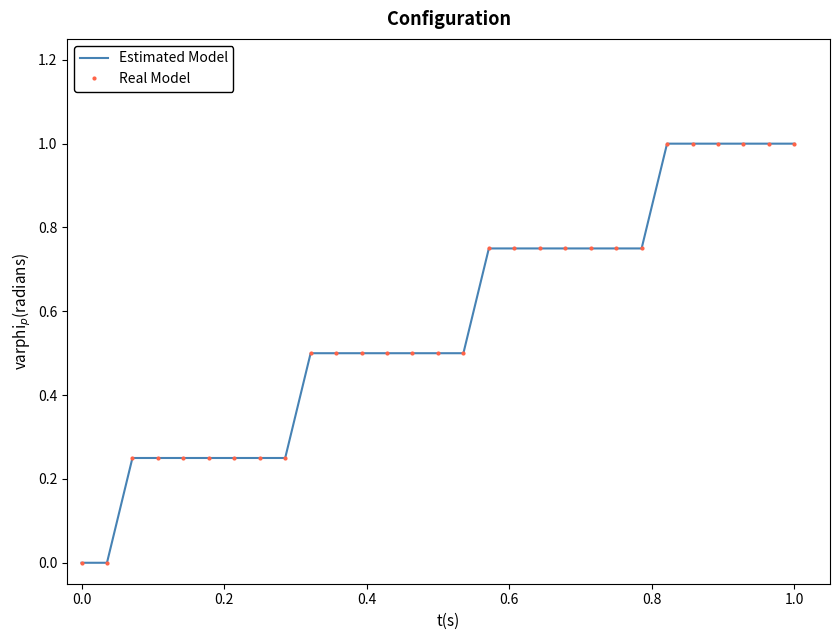

Which series has the largest range (max minus min)?

Estimated Model